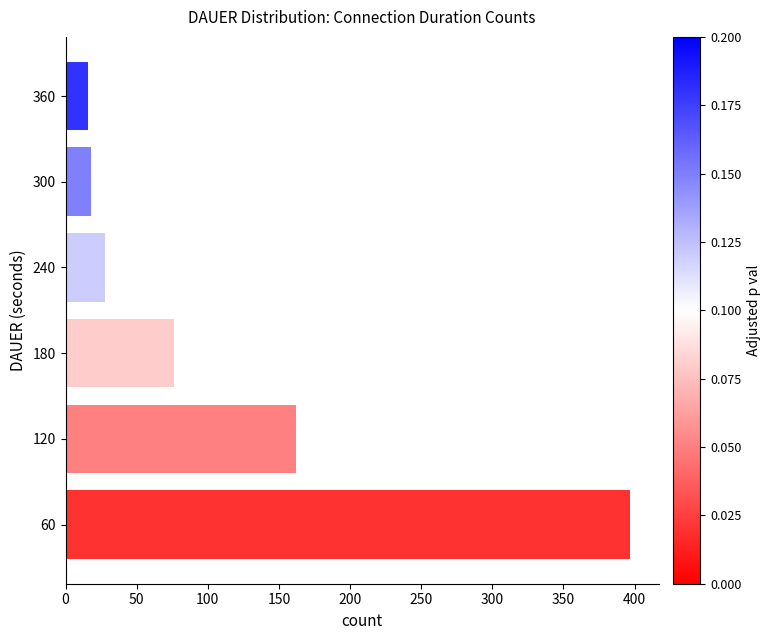

What is the ratio of the value at 60 to the value at 360?

24.8